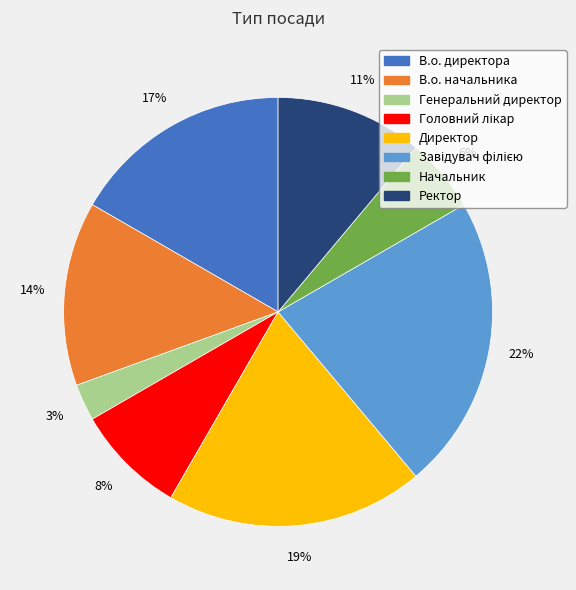

True or false: Ректор accounts for 26% of the total.

False